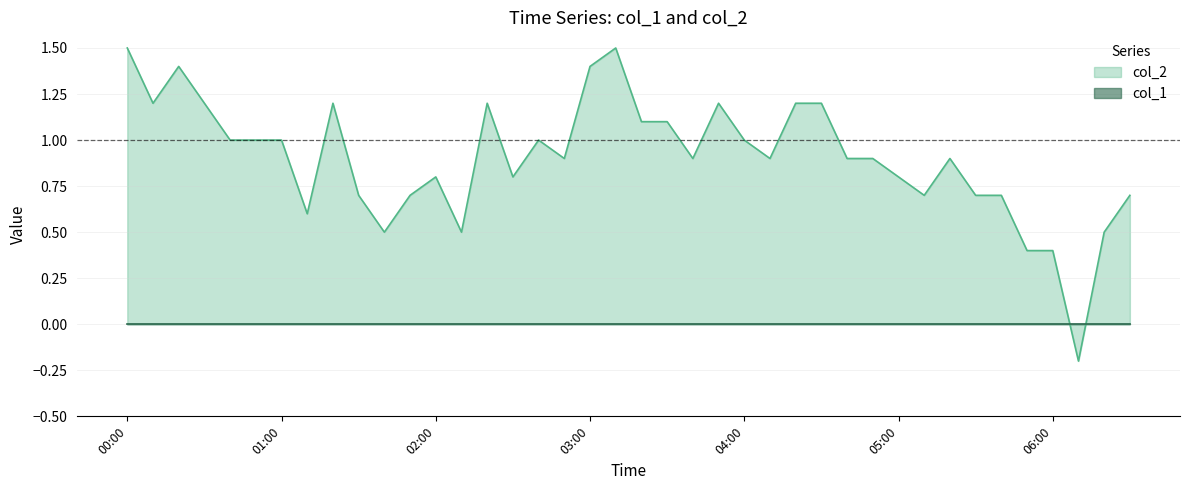

Reading left to right, what are all the values shown in this chart?

1.5	1.2	1.4	1.2	1.0	1.0	1.0	0.6	1.2	0.7	0.5	0.7	0.8	0.5	1.2	0.8	1.0	0.9	1.4	1.5	1.1	1.1	0.9	1.2	1.0	0.9	1.2	1.2	0.9	0.9	0.8	0.7	0.9	0.7	0.7	0.4	0.4	-0.2	0.5	0.7